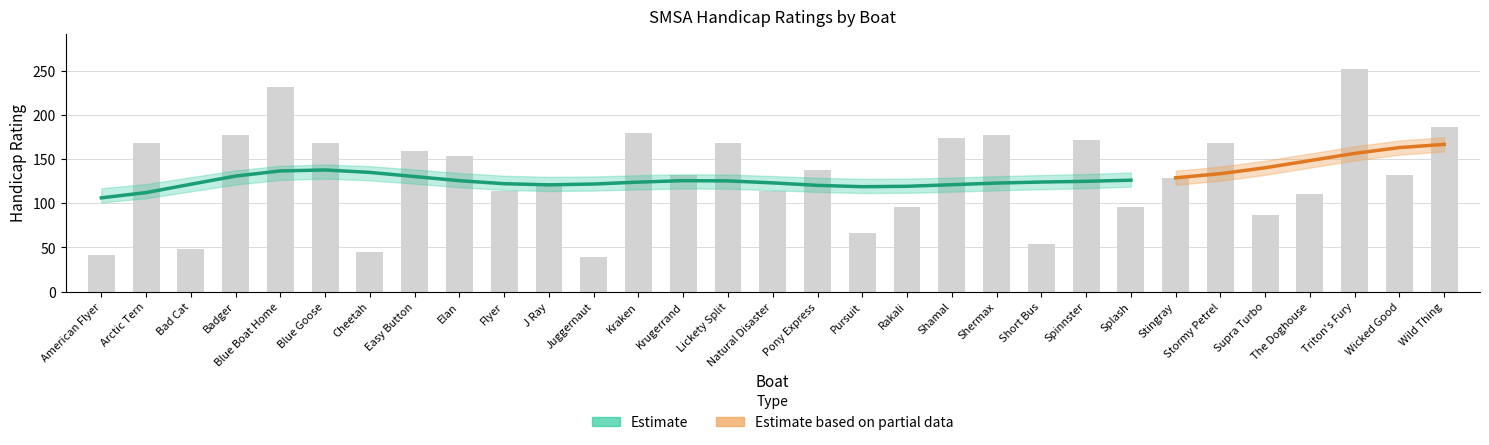

What is the label of the 29th bar from the right?

Bad Cat